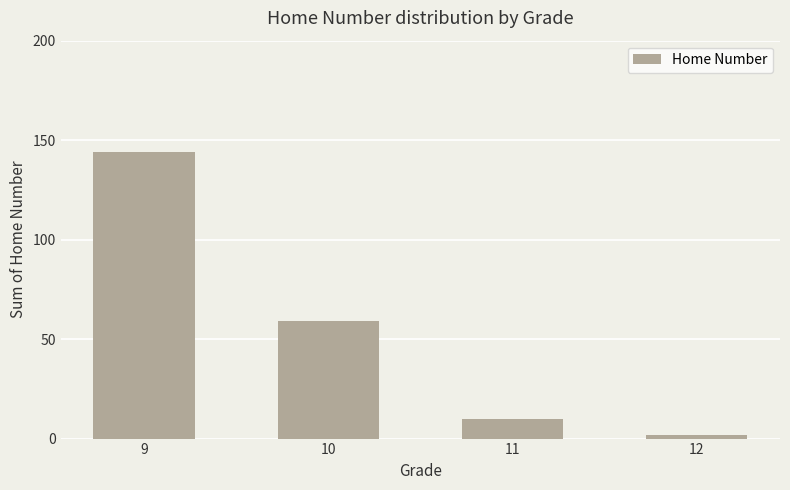

Is it true that the value at 10 is 59?

True